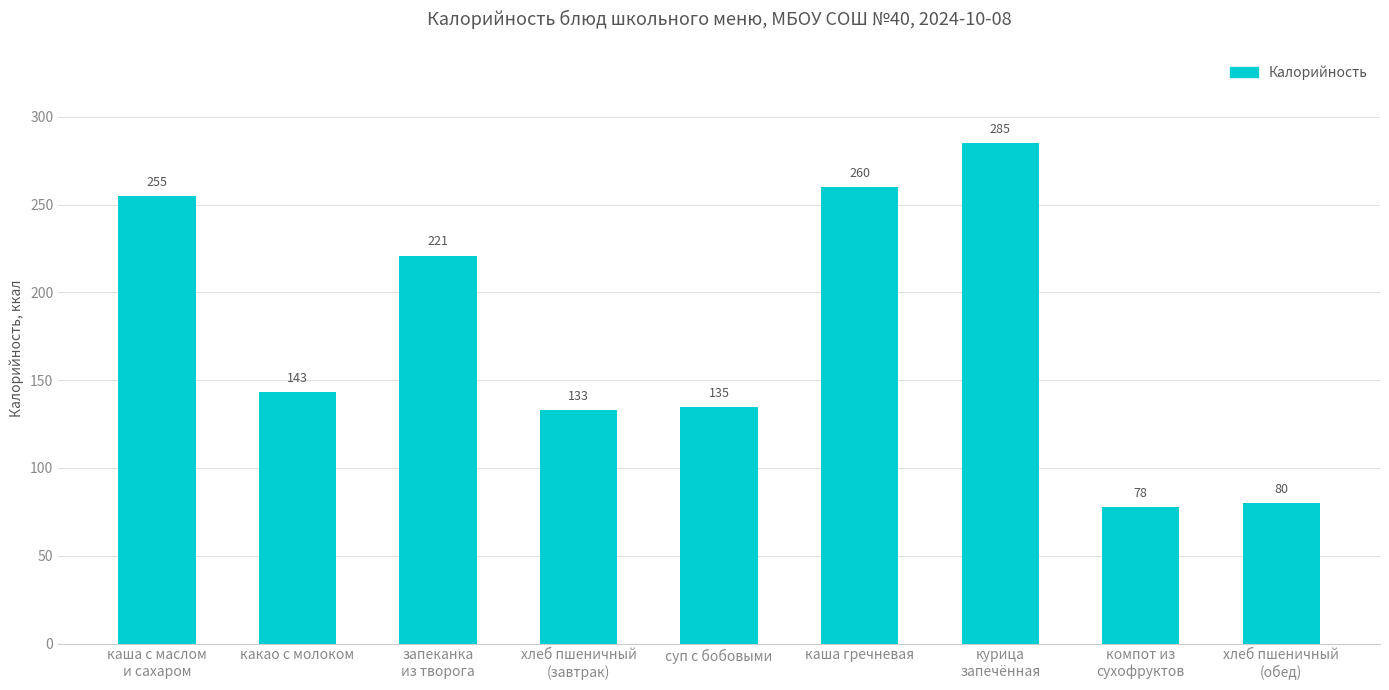

Is it true that the value at компот из
сухофруктов is 78?

True